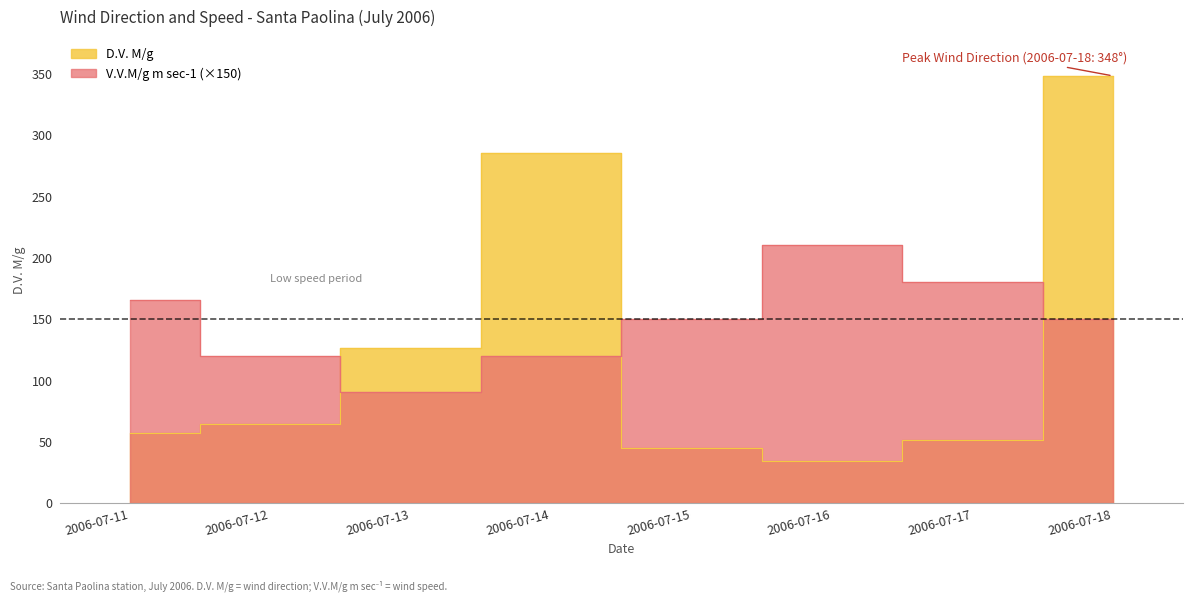

At how many categories does at least one series exceed 292?

1